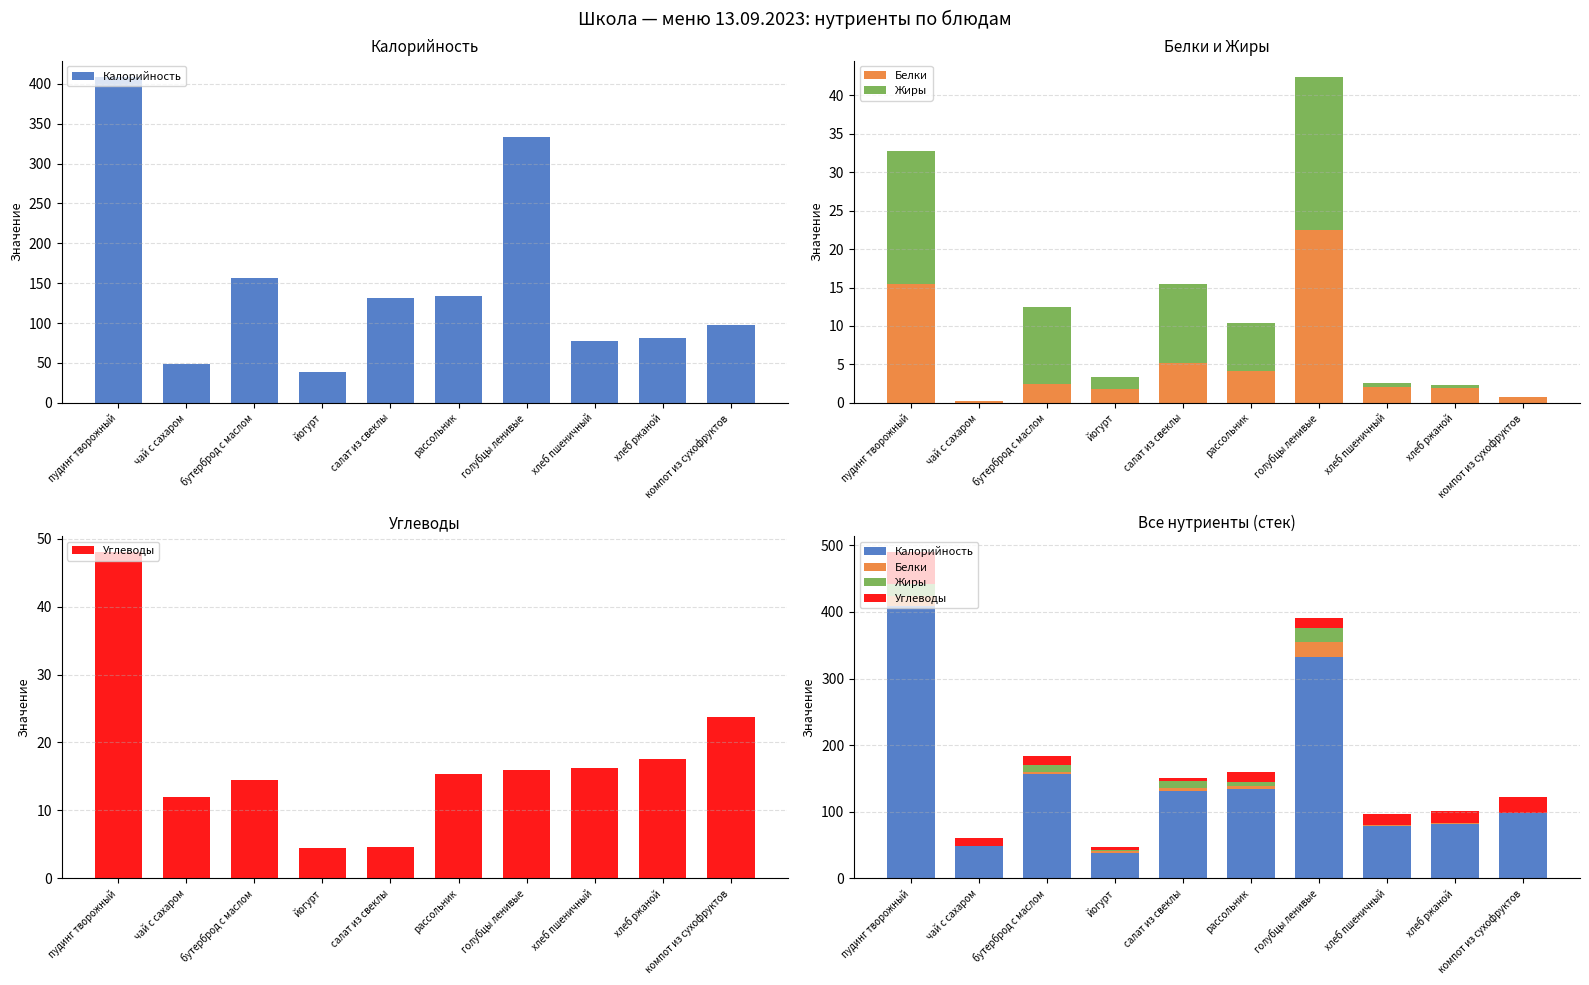

The value of Белки at салат из свеклы is 5.2. True or false?

True